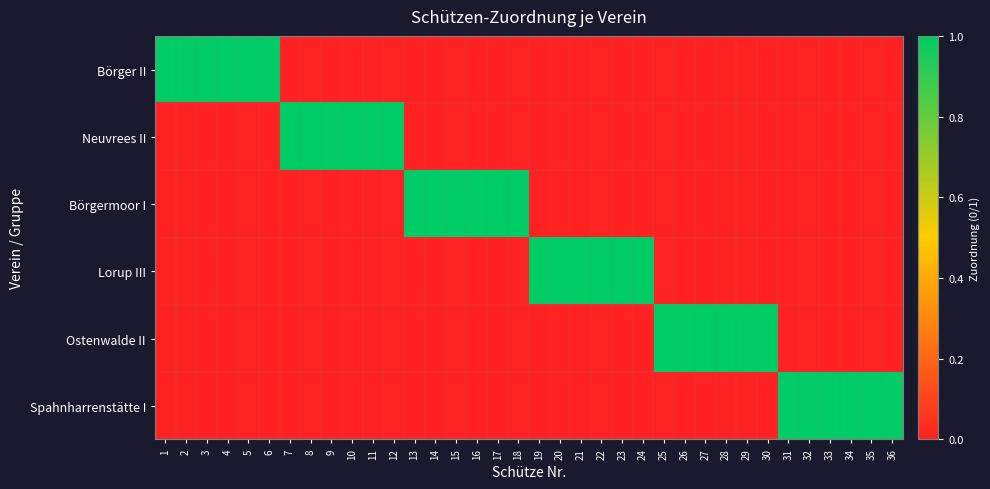

At which category is the sum across all series the highest?

1